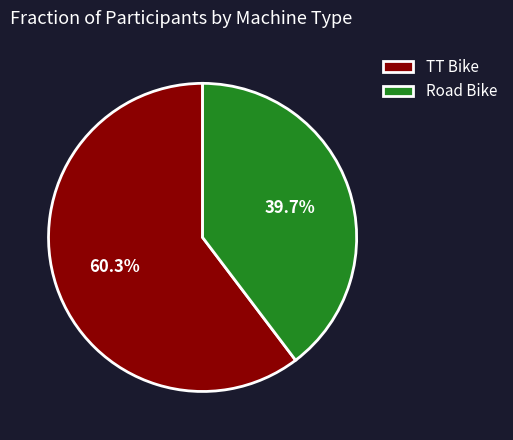

Is there any slice that represents more than half of the pie?

Yes